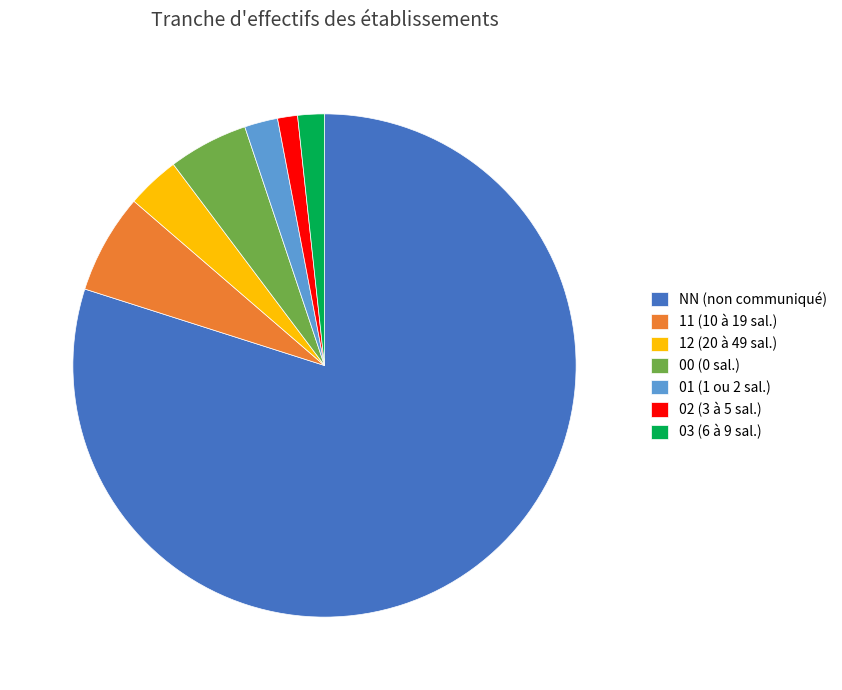

Which has a higher value, 12 (20 à 49 sal.) or 02 (3 à 5 sal.)?

12 (20 à 49 sal.)